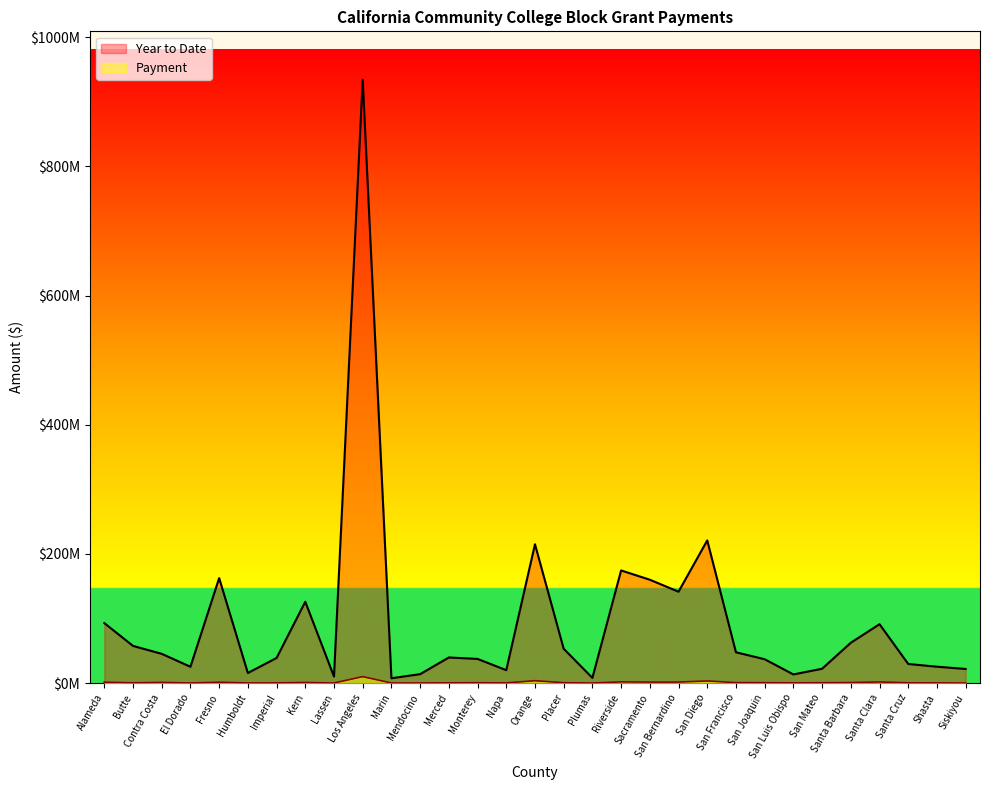

In Year to Date, how many points are higher than both neighbors (excluding endpoints)?

8